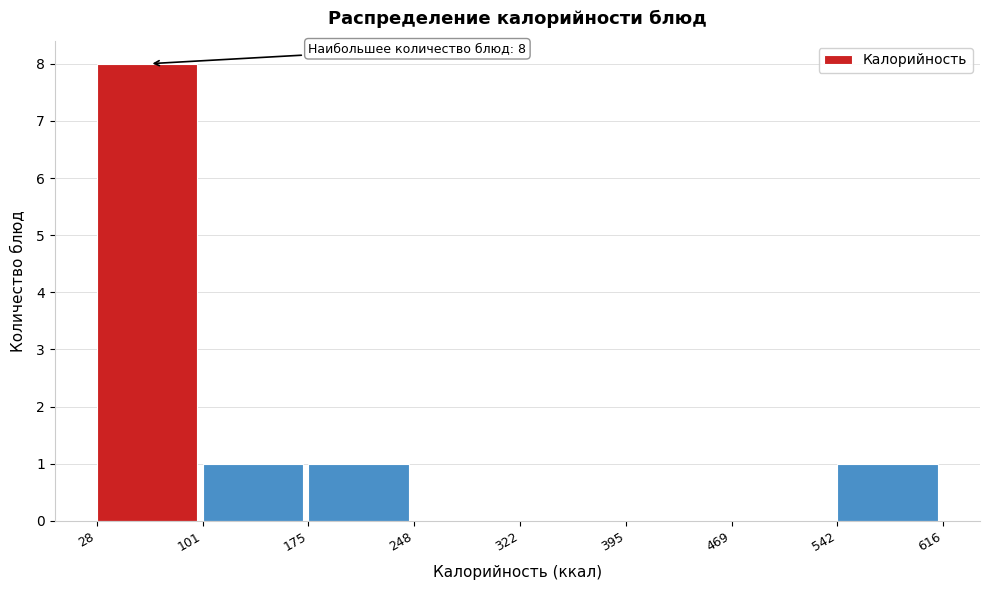

Which range on the x-axis has the tallest bar?

28 to 101